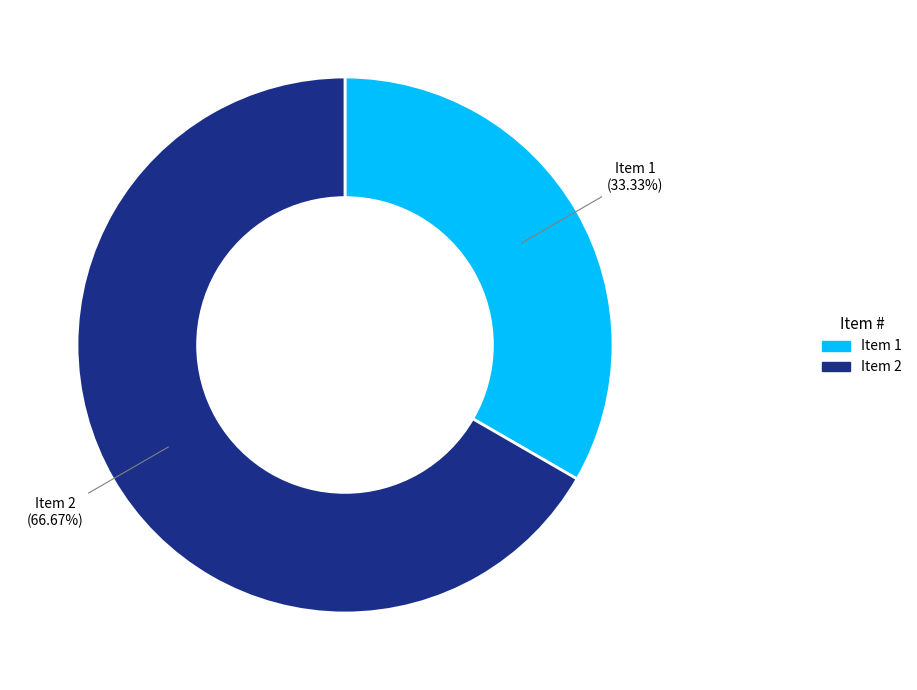

Which slice is the smallest?

Item 1